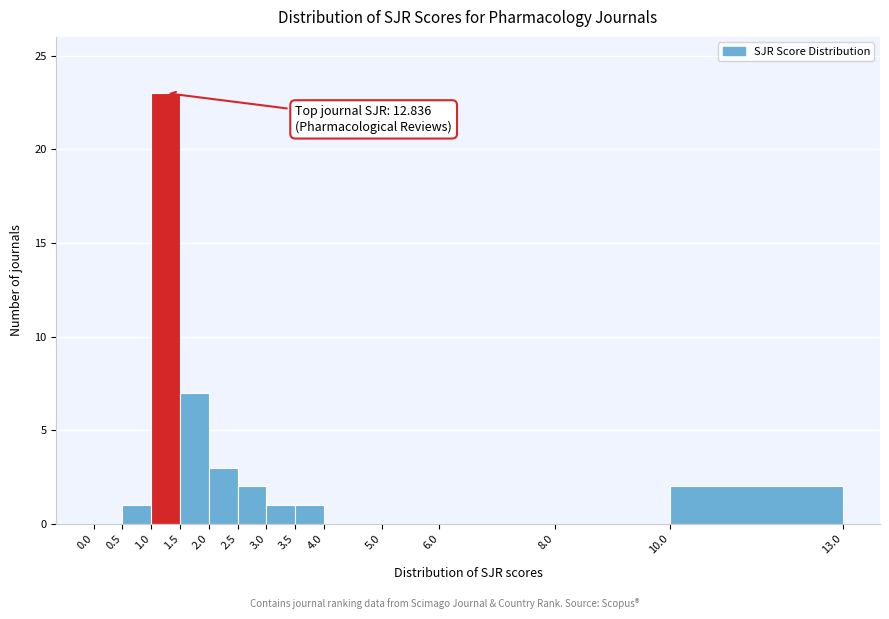

Over which range of the x-axis is the bar tallest?

1.0 to 1.5